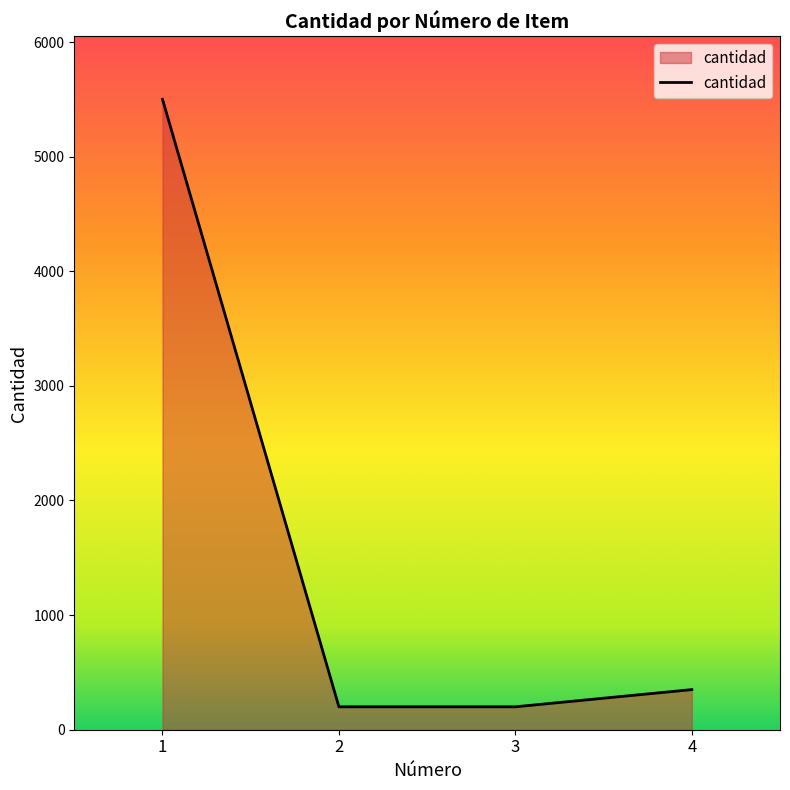

What is the greatest value displayed?

5500